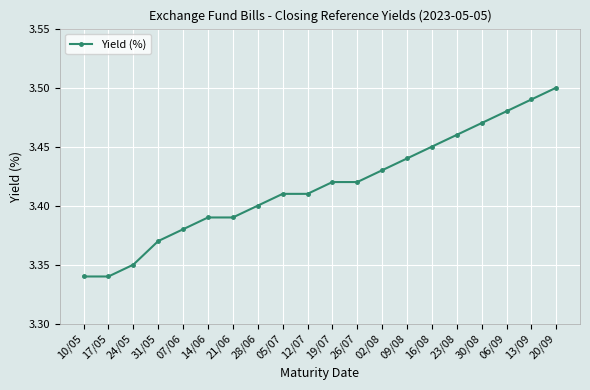

At which category does the chart reach its peak across all series?

20/09